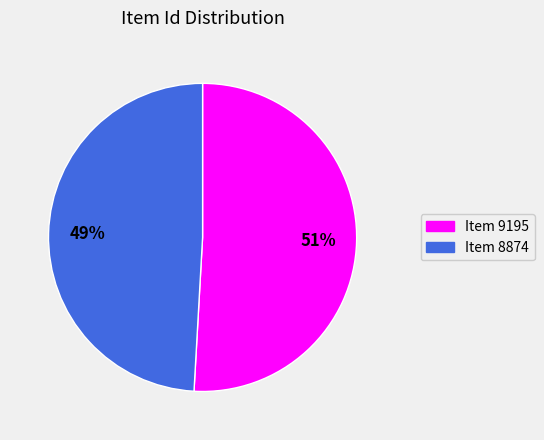

To the nearest percent, what is the difference between the Item 8874 and Item 9195 slice percentages?

2%